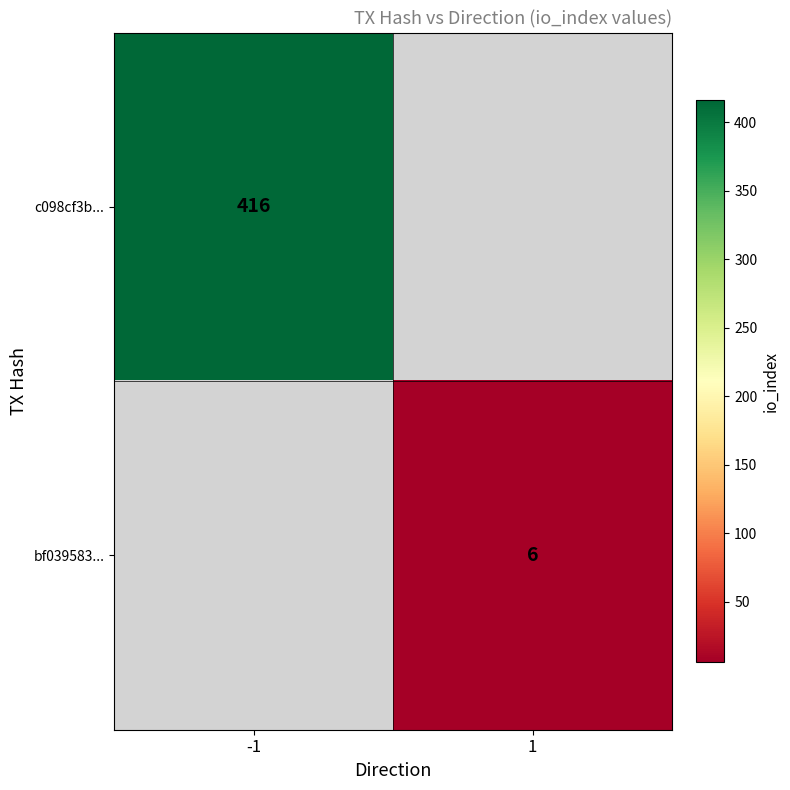

The bf039583... series shows 6 at 1. True or false?

True